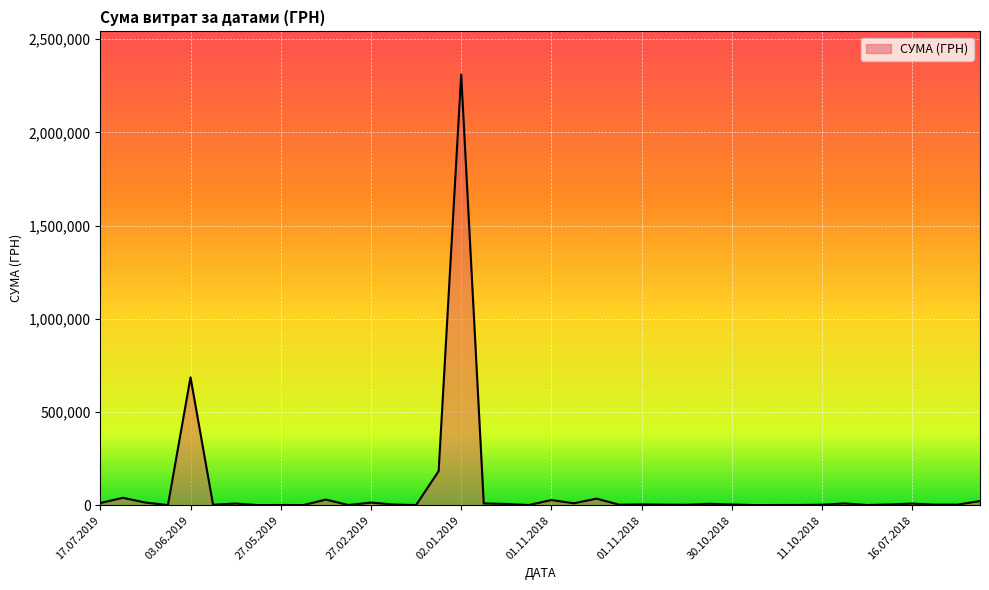

What is the greatest value displayed?

2310253.5